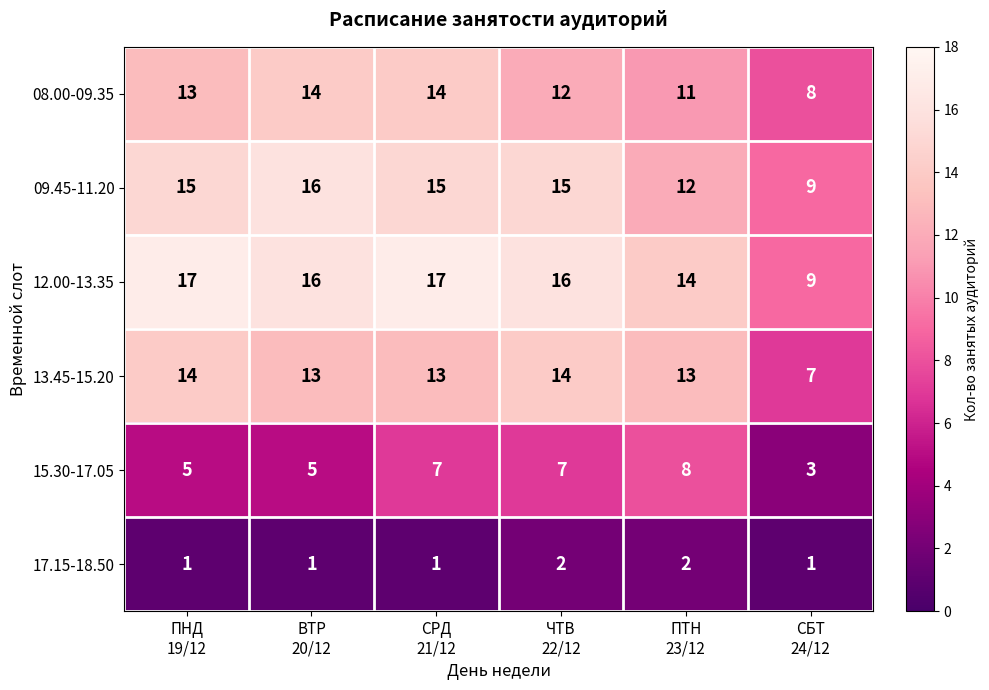

At how many categories does at least one series exceed 8?

6